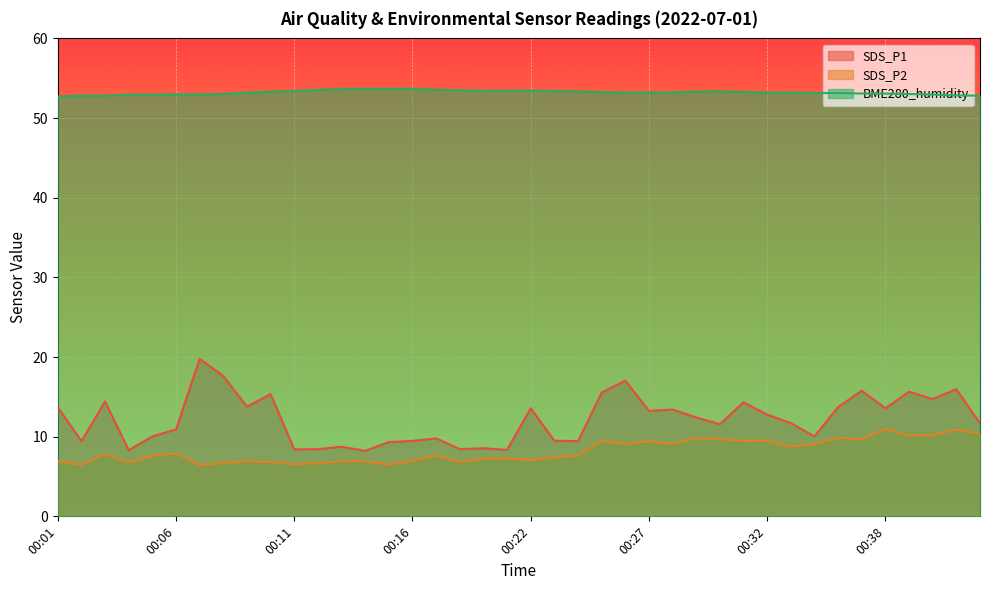

True or false: SDS_P2 and BME280_humidity intersect in this chart.

False